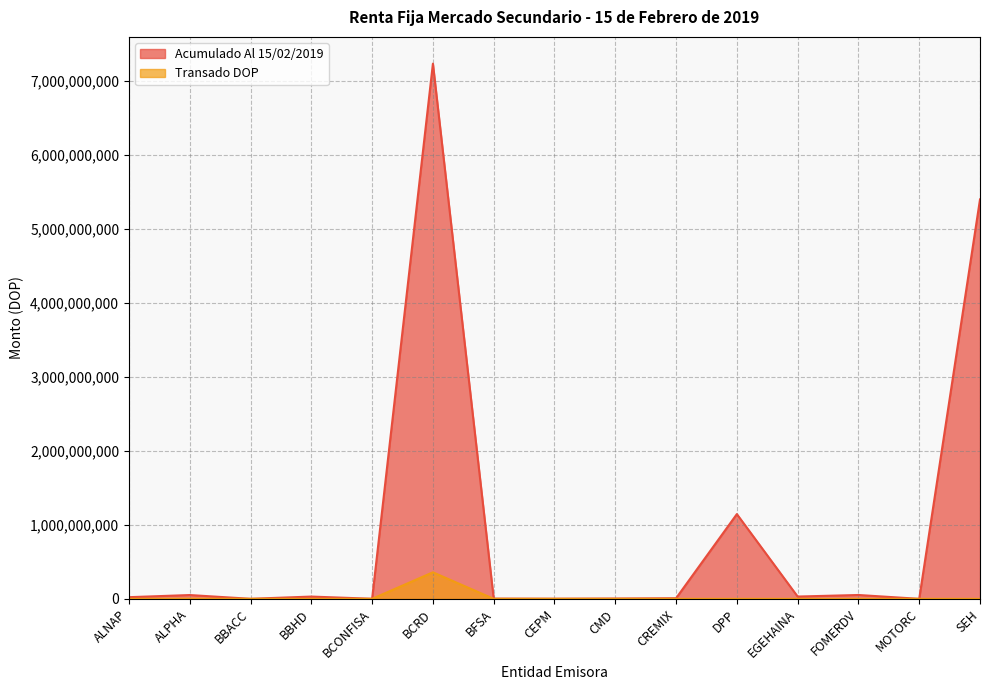

Does the chart have visible grid lines?

Yes